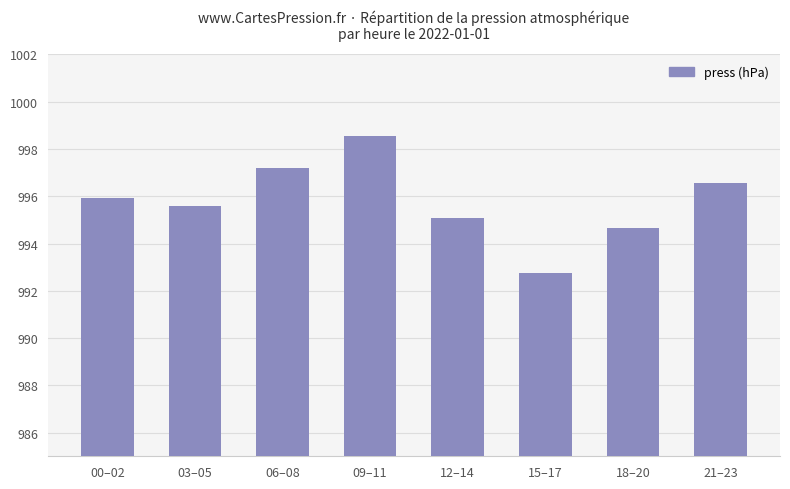

At which label does the data first exceed 995?

00–02